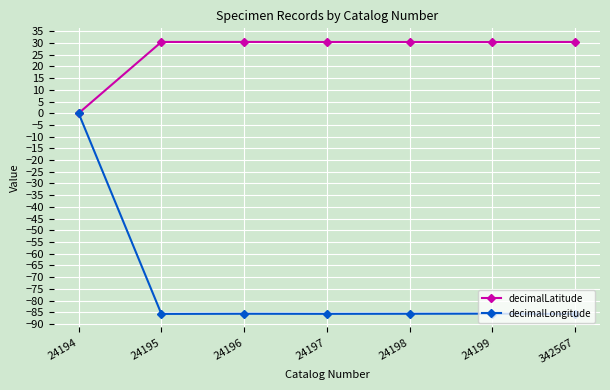

What is the difference between the maximum and minimum values in the decimalLongitude series?

85.7